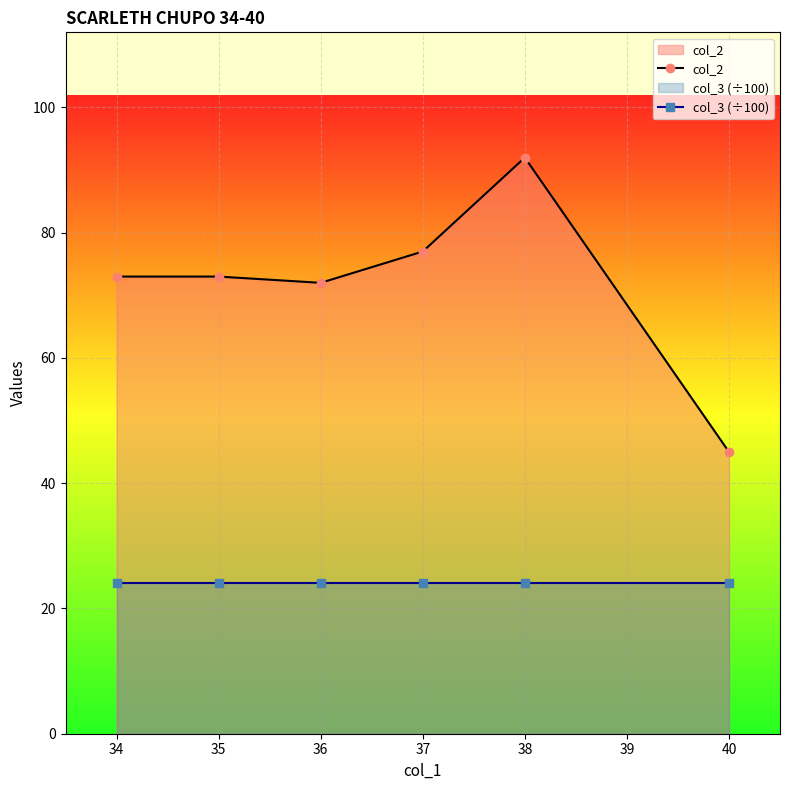

List the series in order of their peak value, lowest first.

col_3 (÷100), col_2